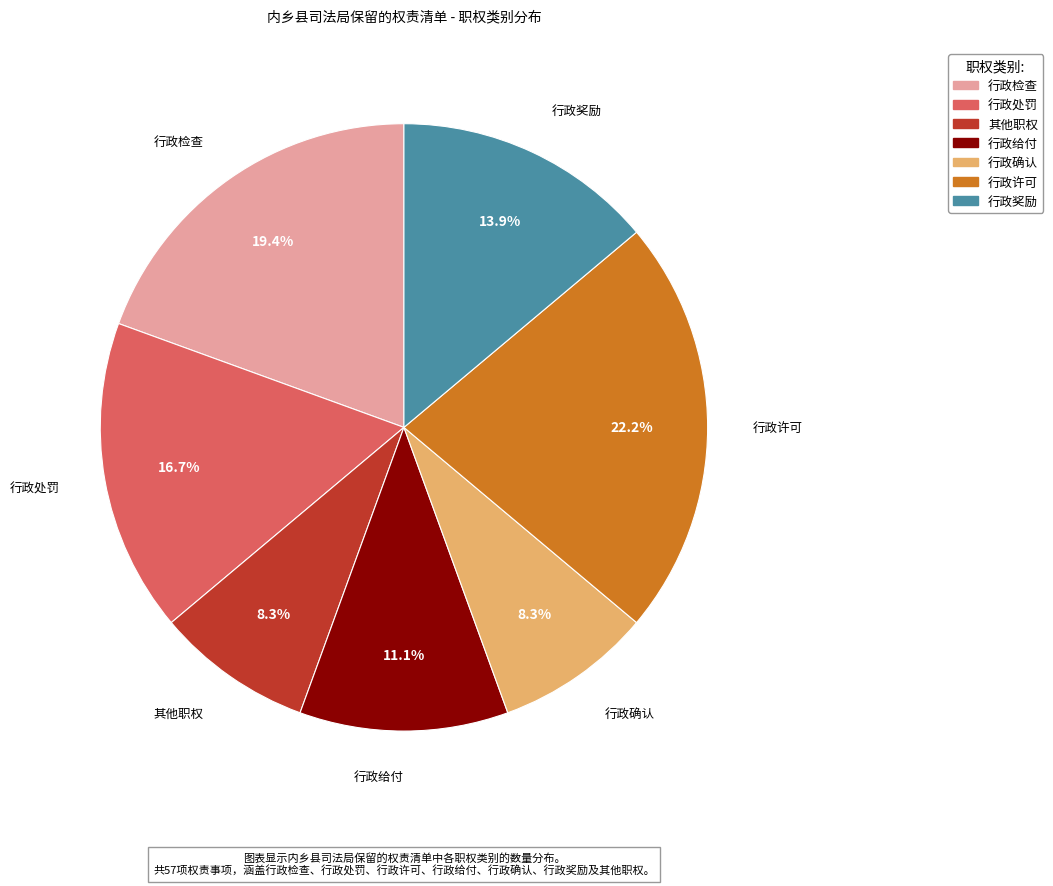

To the nearest percent, what is the difference between the 行政奖励 and 行政确认 slice percentages?

6%